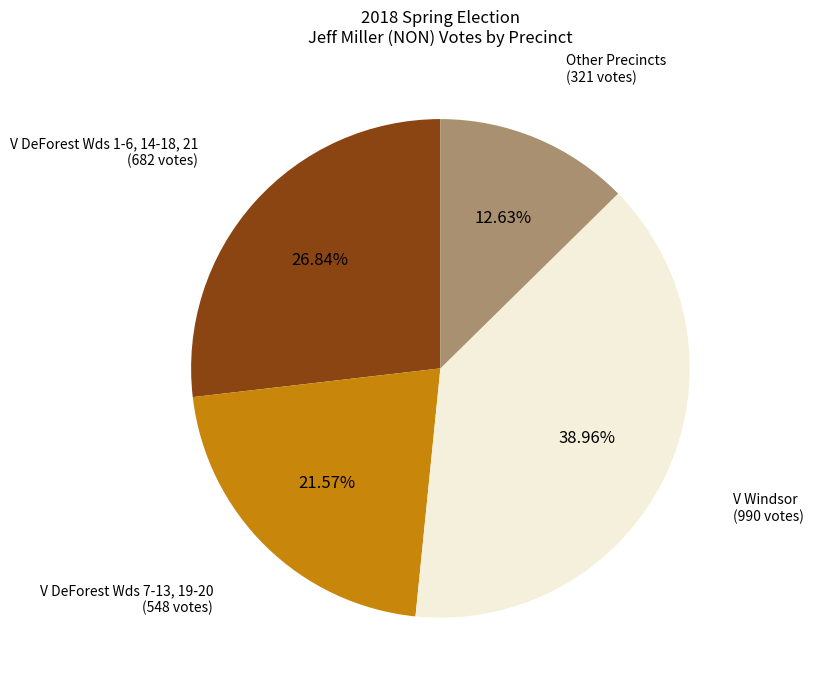

Is V DeForest Wds 1-6, 14-18, 21 (682 votes) the majority of the pie?

No